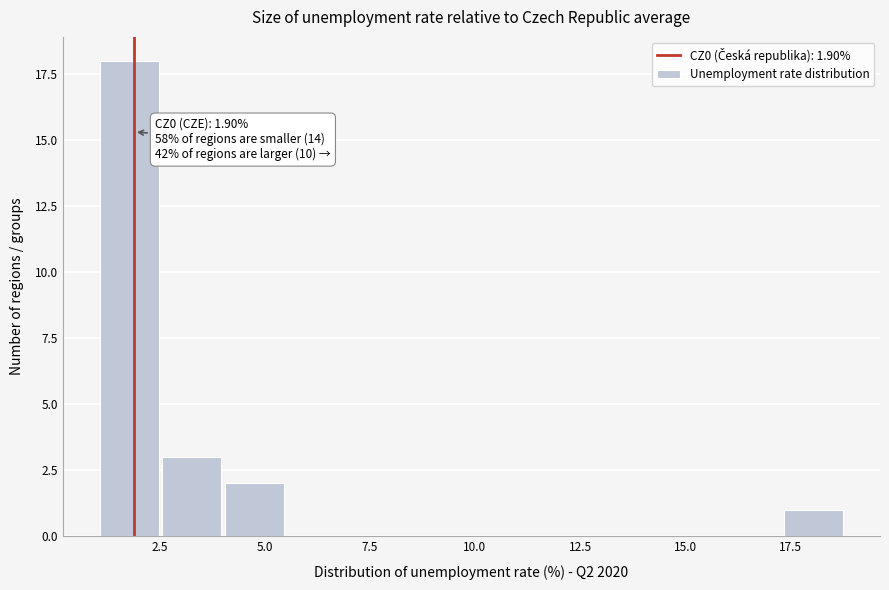

Read against the x-axis, roughly where is the centre of the tallest bar?

2.0